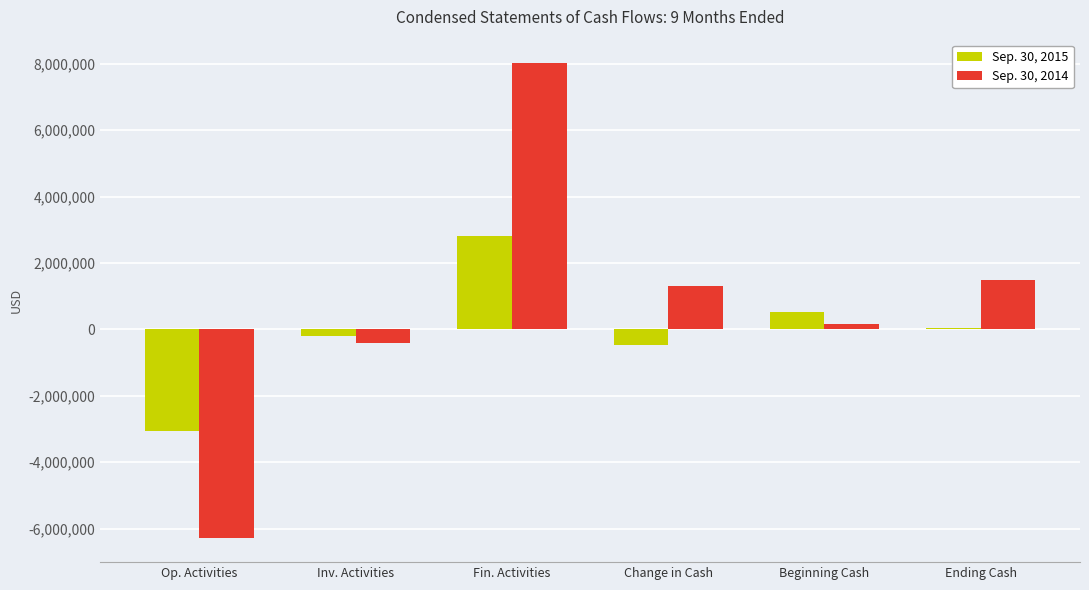

At which label does Sep. 30, 2014 first exceed 1307631?

Fin. Activities